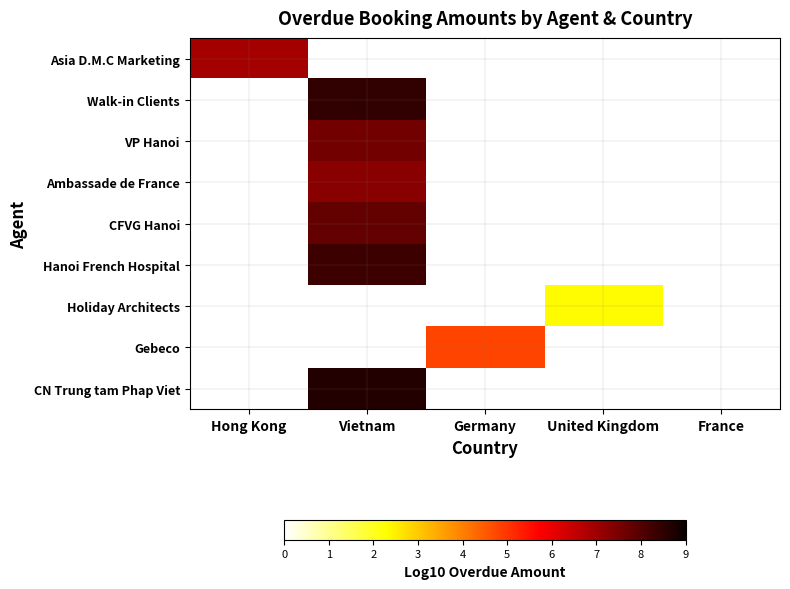

What is the maximum value shown in the chart?

8.7